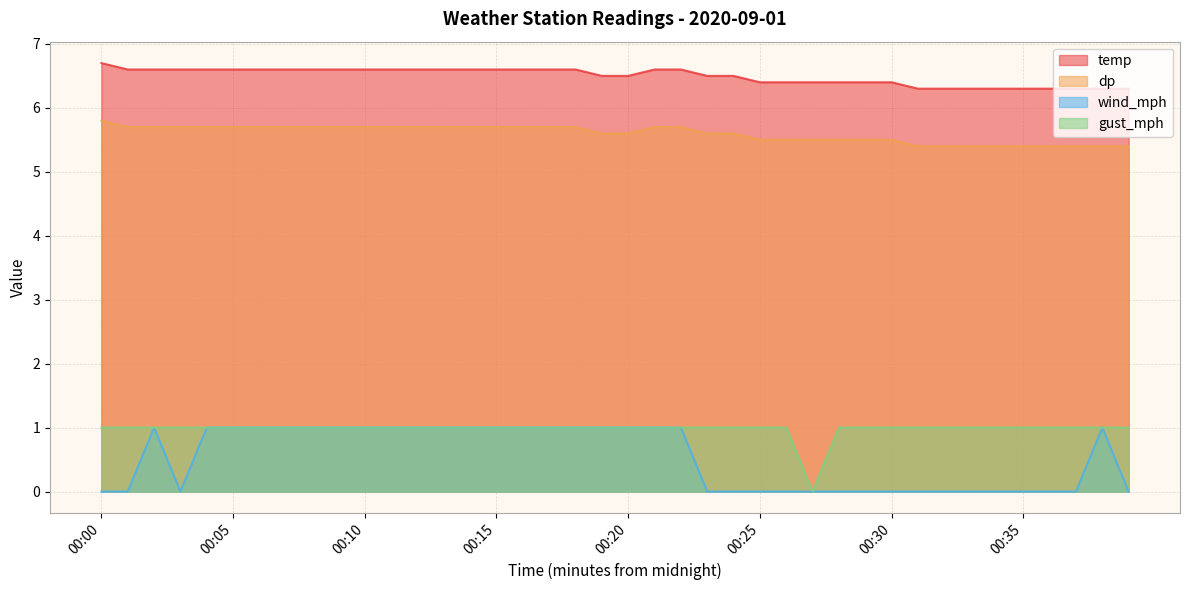

The wind_mph series shows 0.0 at 00:28. True or false?

True